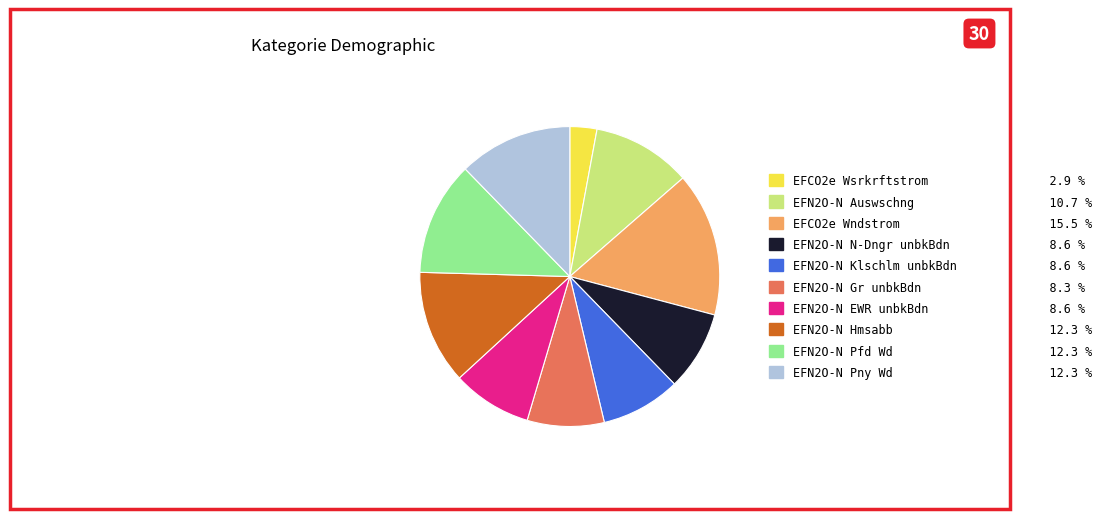

Do EFCO2e Wsrkrftstrom and EFN2O-N N-Dngr unbkBdn together represent more than half of the pie?

No